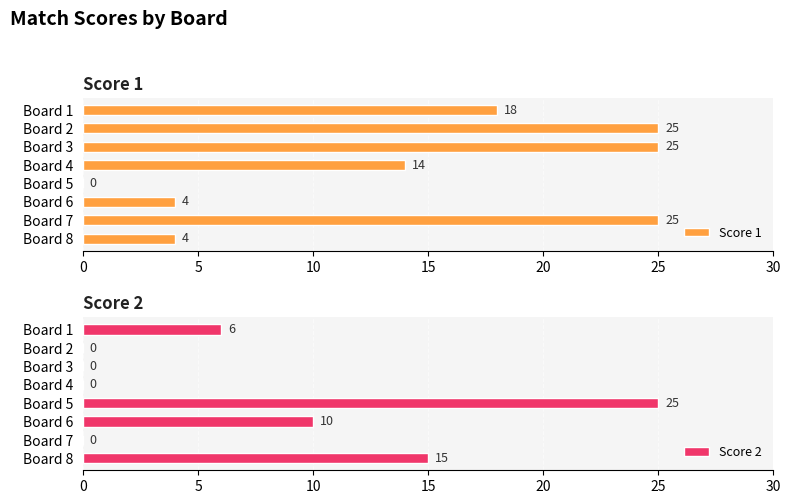

Does the chart contain any negative values?

No